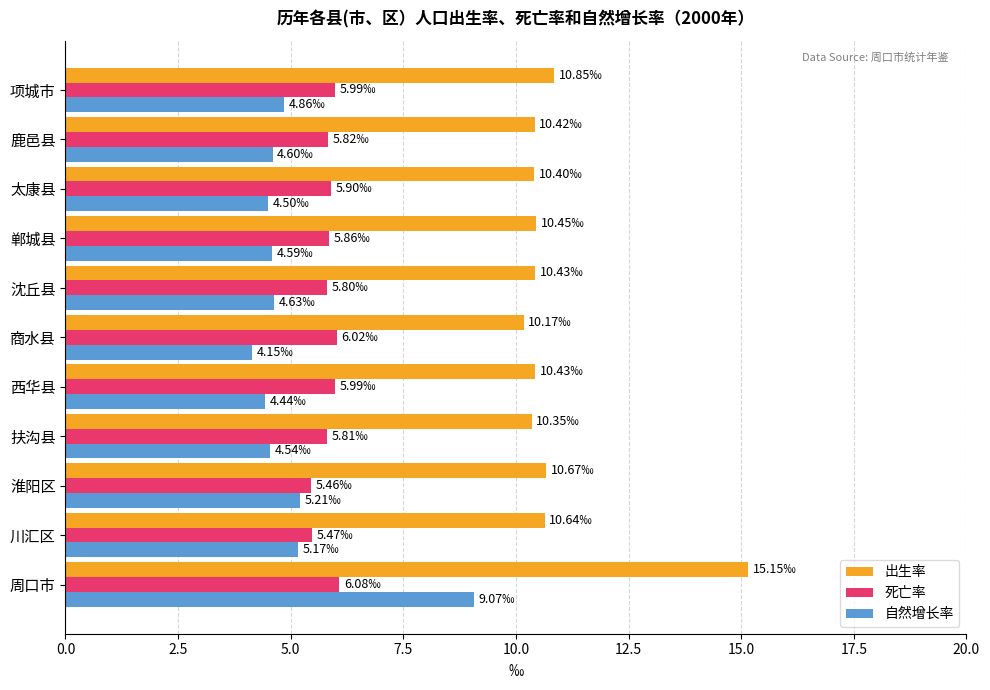

Which series has the largest range (max minus min)?

出生率